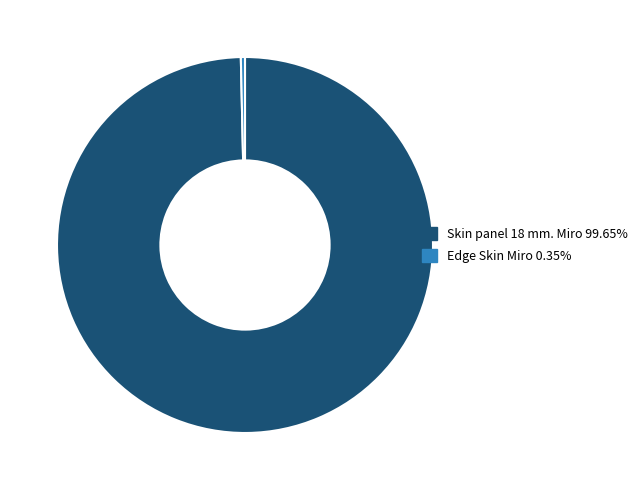

Rank the categories by value from highest to lowest.

Skin panel 18 mm. Miro, Edge Skin Miro